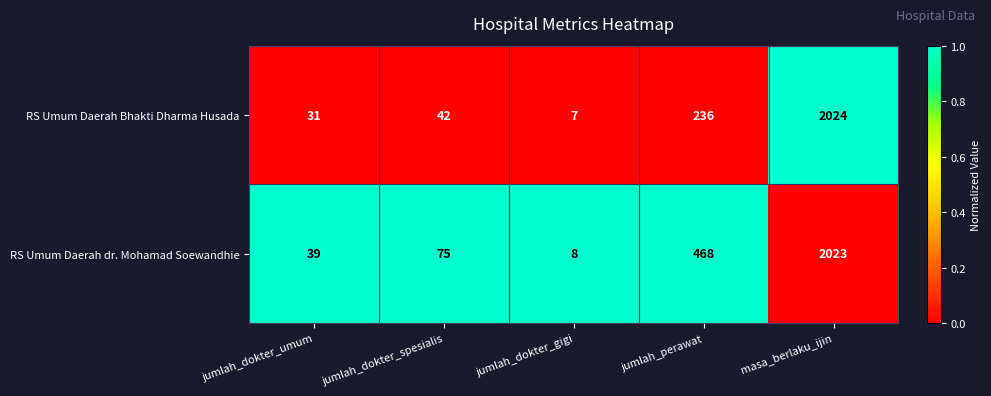

What is the maximum value shown in the chart?

2024